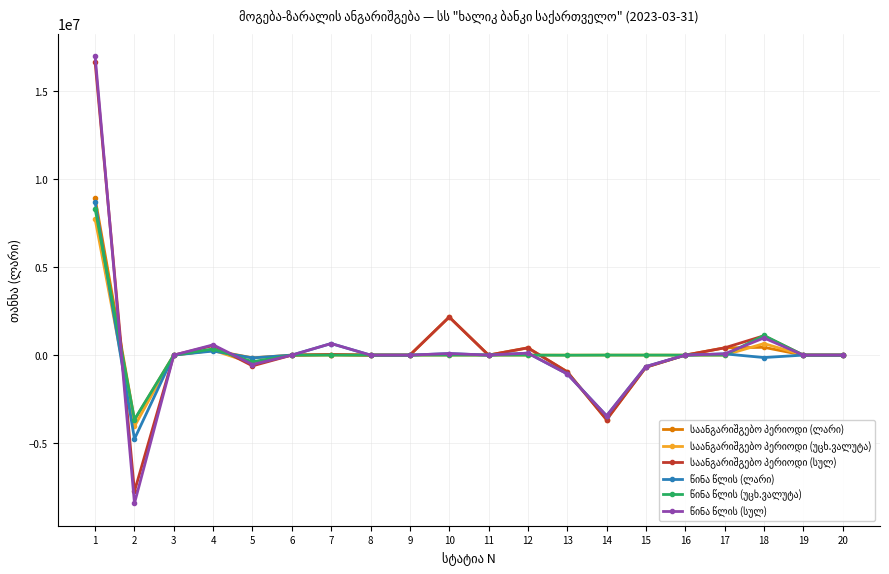

What is the minimum value shown in the chart?

-8424259.3